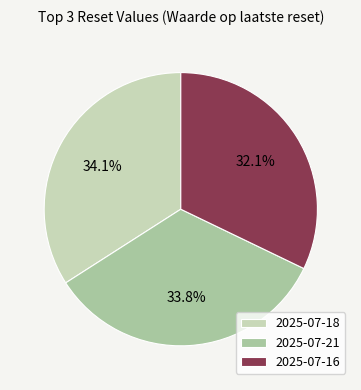

Is the sum of 2025-07-18 and 2025-07-16 greater than half?

Yes